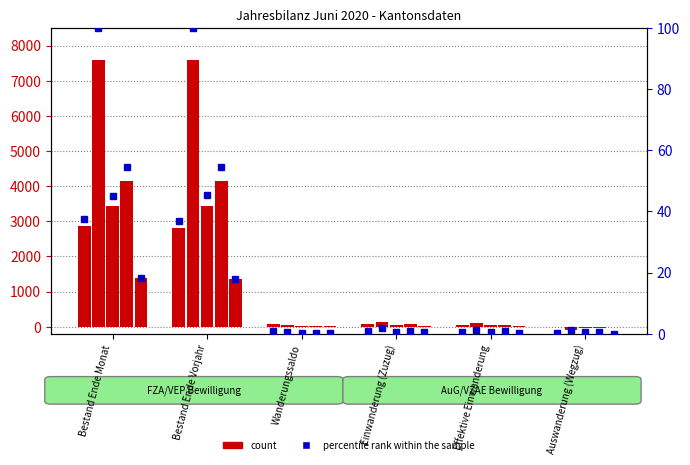

The value at Bestand Ende Vorjahr is 36.9. True or false?

True